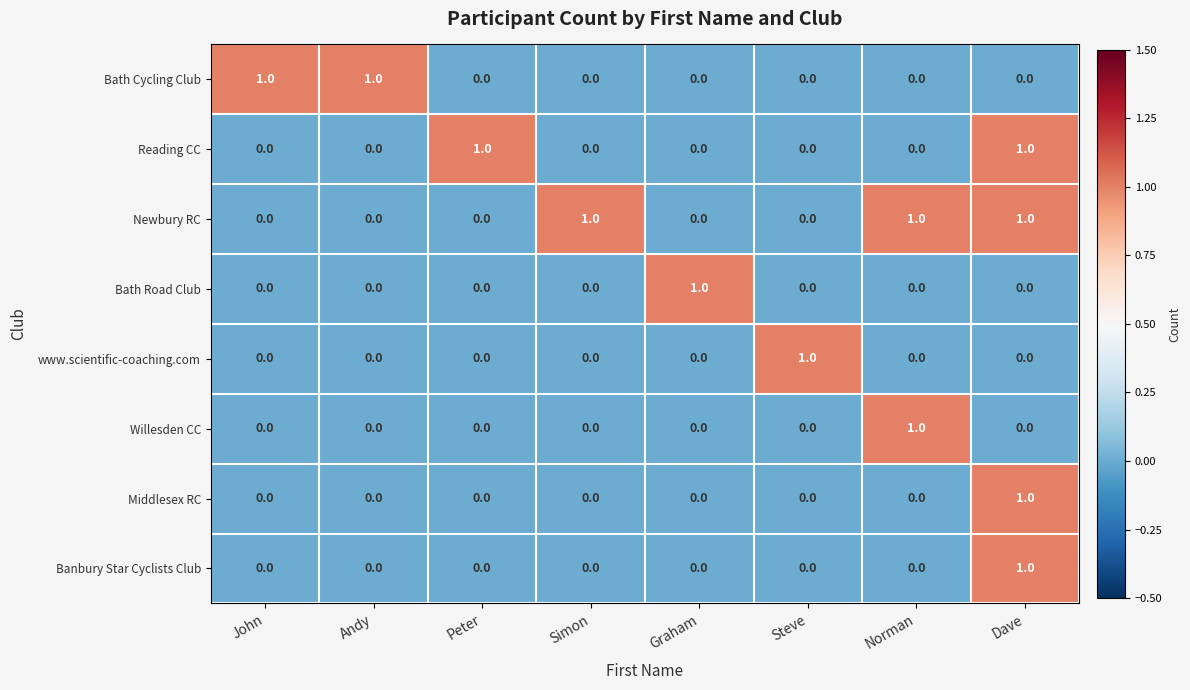

Is the value of Bath Road Club at Andy greater than the value of Banbury Star Cyclists Club at Dave?

No